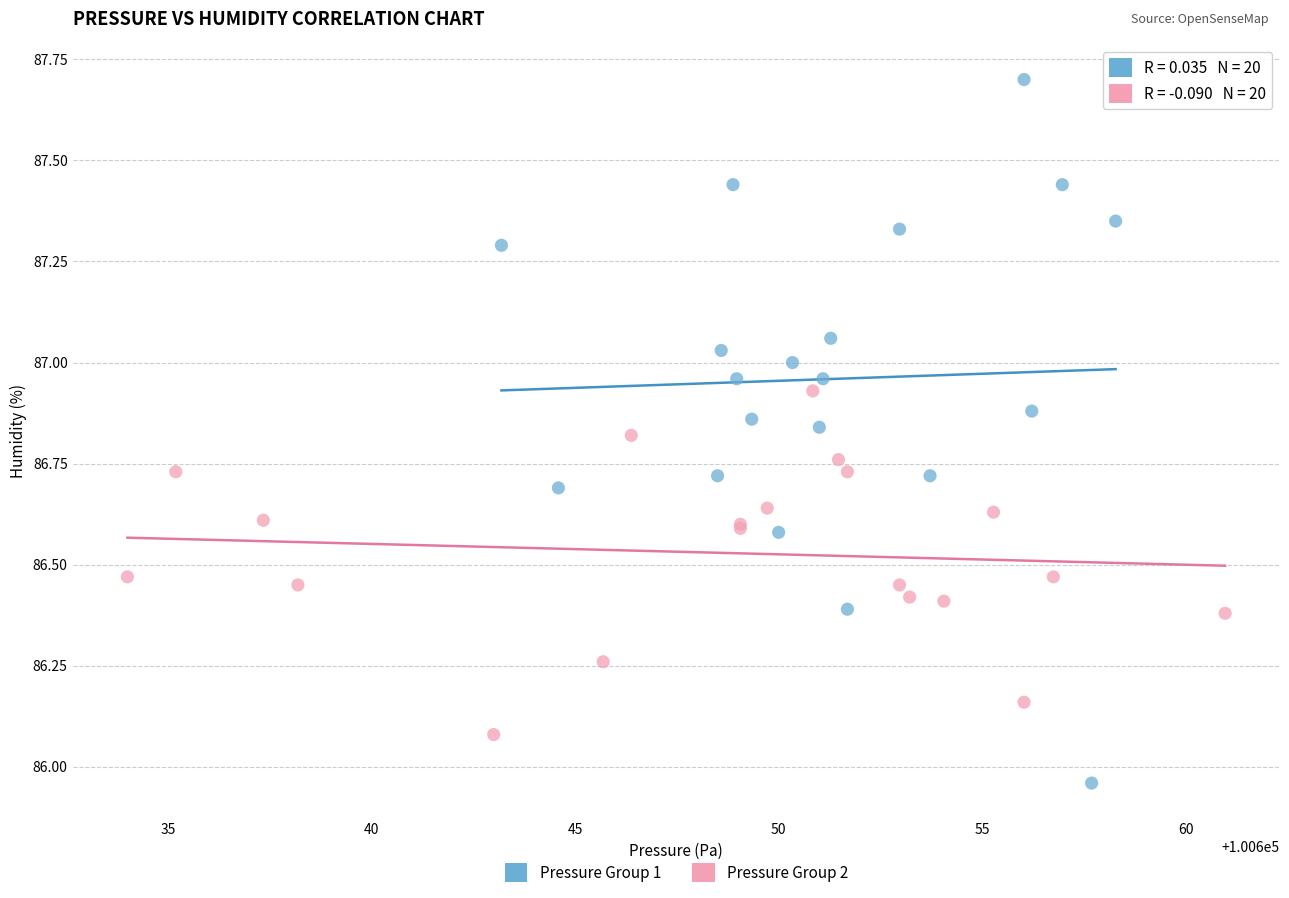

Which series reaches the maximum Y coordinate?

Pressure Group 1